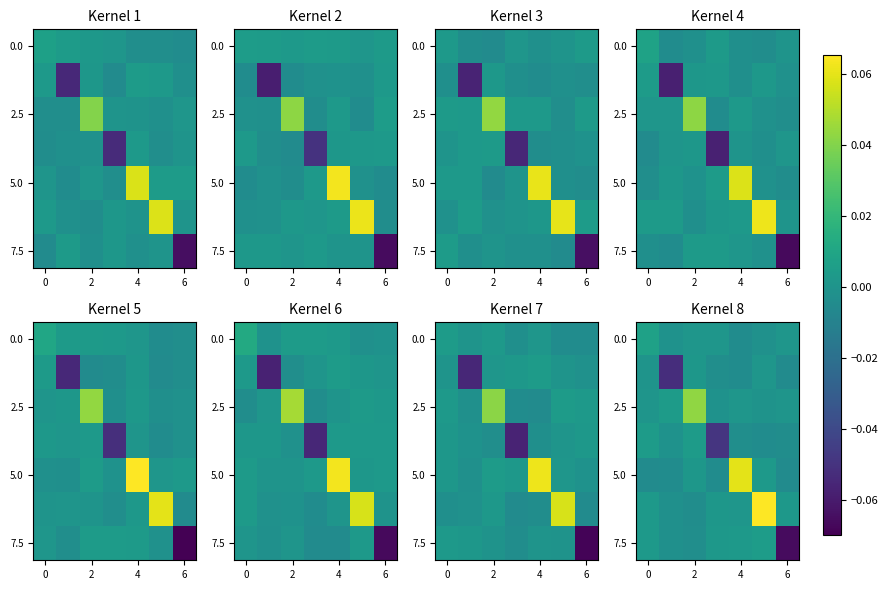

At how many categories does at least one series exceed 0?

7